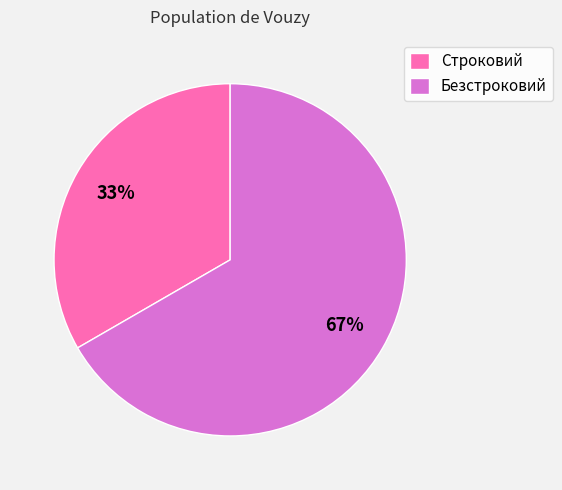

To the nearest percent, what is the average slice percentage?

50%